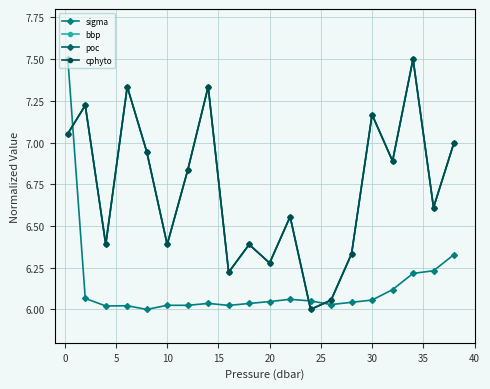

Reading left to right, list all the values displayed in this chart.

sigma: 7.5	6.1	6.0	6.0	6.0	6.0	6.0	6.0	6.0	6.0	6.0	6.1	6.1	6.0	6.0	6.1	6.1	6.2	6.2	6.3
bbp: 7.1	7.2	6.4	7.3	6.9	6.4	6.8	7.3	6.2	6.4	6.3	6.6	6.0	6.1	6.3	7.2	6.9	7.5	6.6	7.0
poc: 7.1	7.2	6.4	7.3	6.9	6.4	6.8	7.3	6.2	6.4	6.3	6.6	6.0	6.1	6.3	7.2	6.9	7.5	6.6	7.0
cphyto: 7.1	7.2	6.4	7.3	6.9	6.4	6.8	7.3	6.2	6.4	6.3	6.6	6.0	6.1	6.3	7.2	6.9	7.5	6.6	7.0